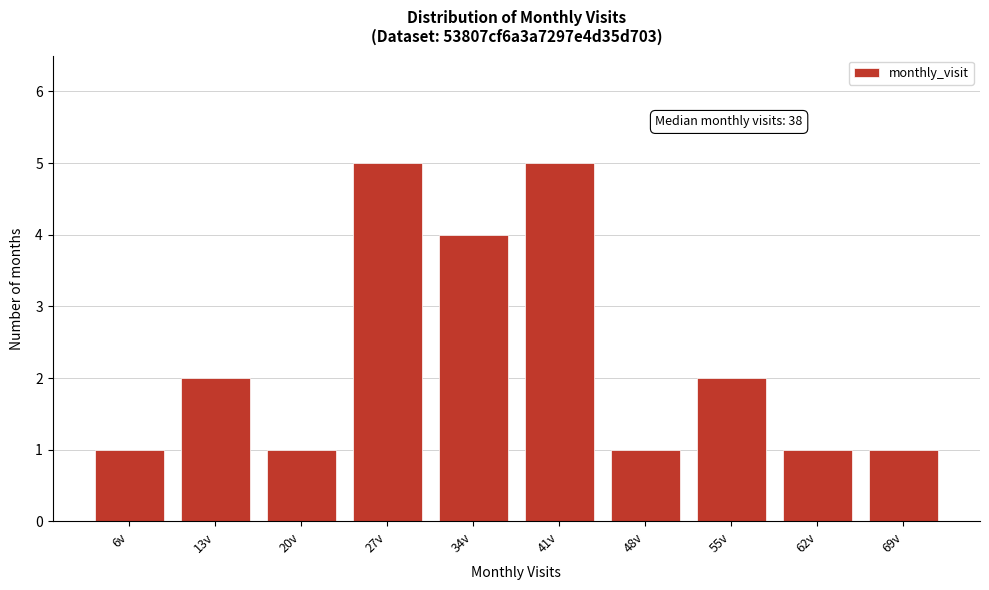

Reading left to right, transcribe all the data shown in this chart.

6v=1	13v=2	20v=1	27v=5	34v=4	41v=5	48v=1	55v=2	62v=1	69v=1